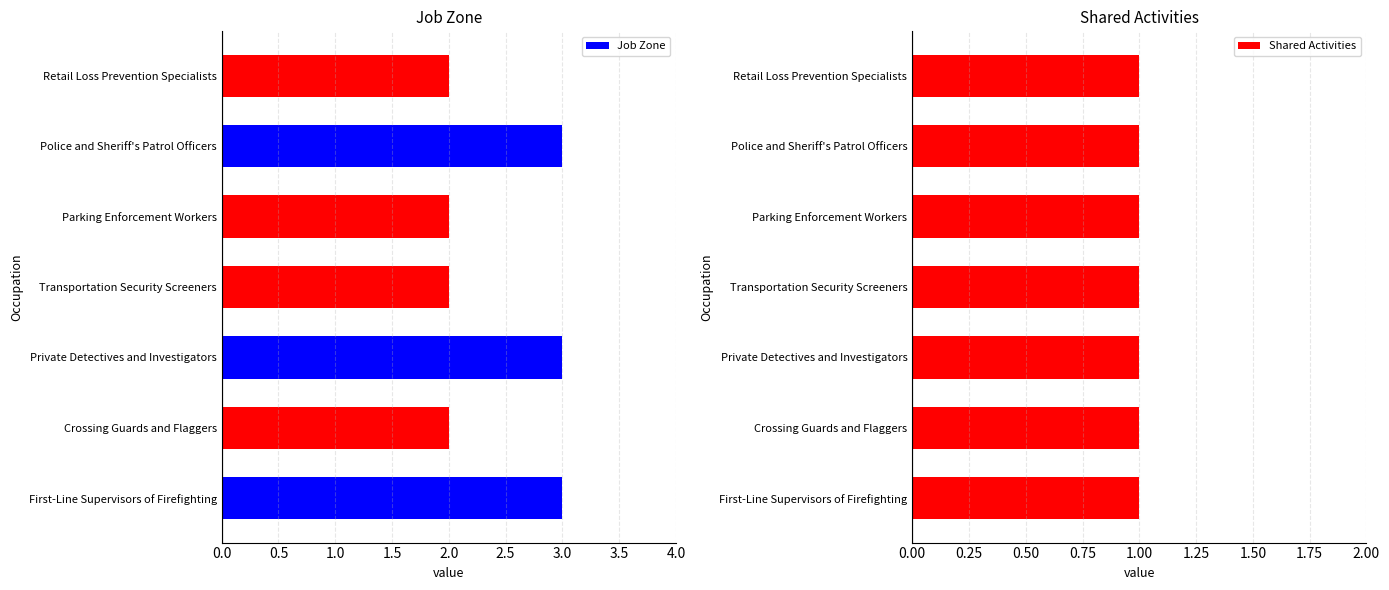

List the series in order of their overall mean, highest first.

Job Zone, Shared Activities